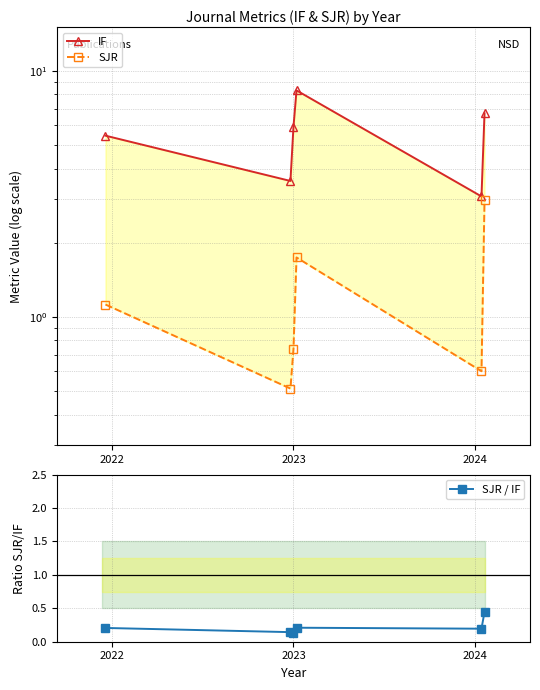

True or false: IF and SJR / IF cross at least once.

False